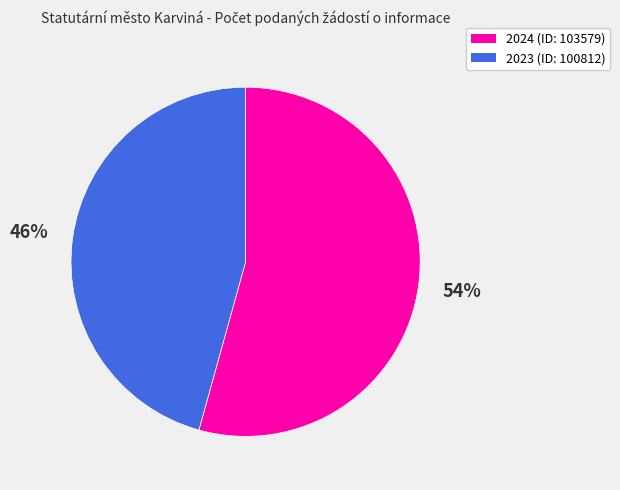

Does any single category account for the majority?

Yes